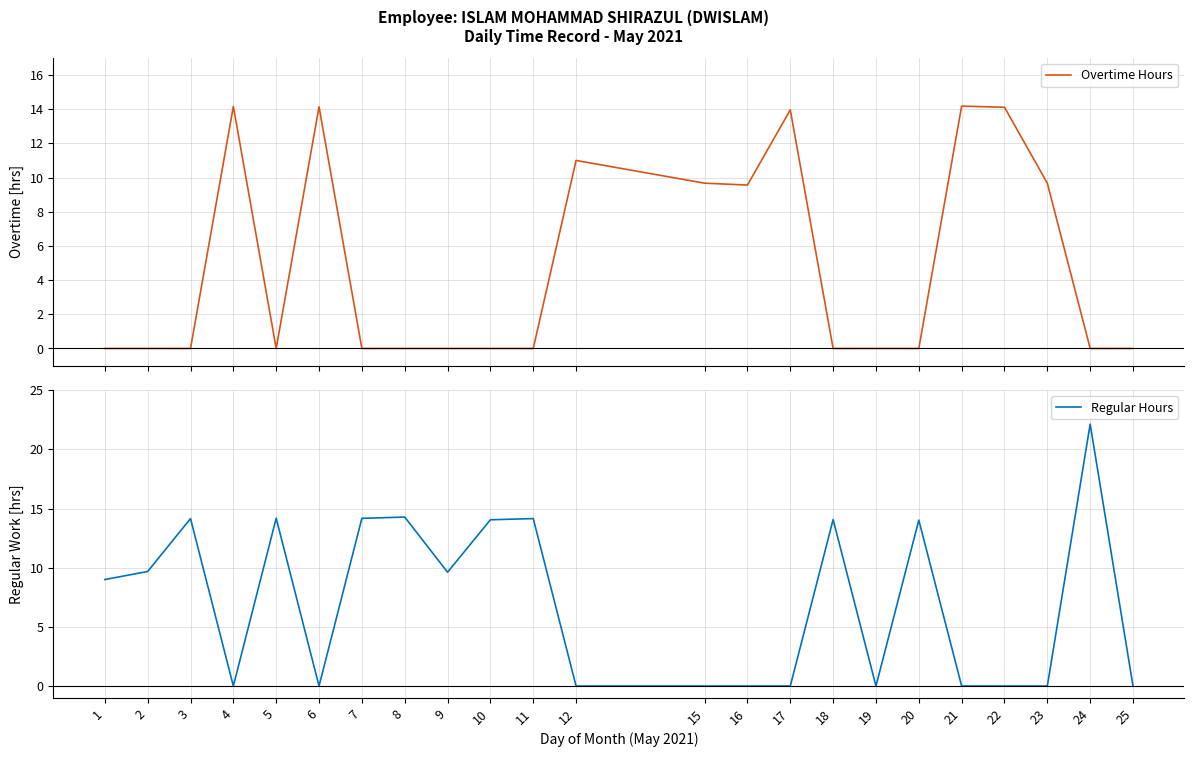

The value of Regular Hours at 24 is 32.8. True or false?

False